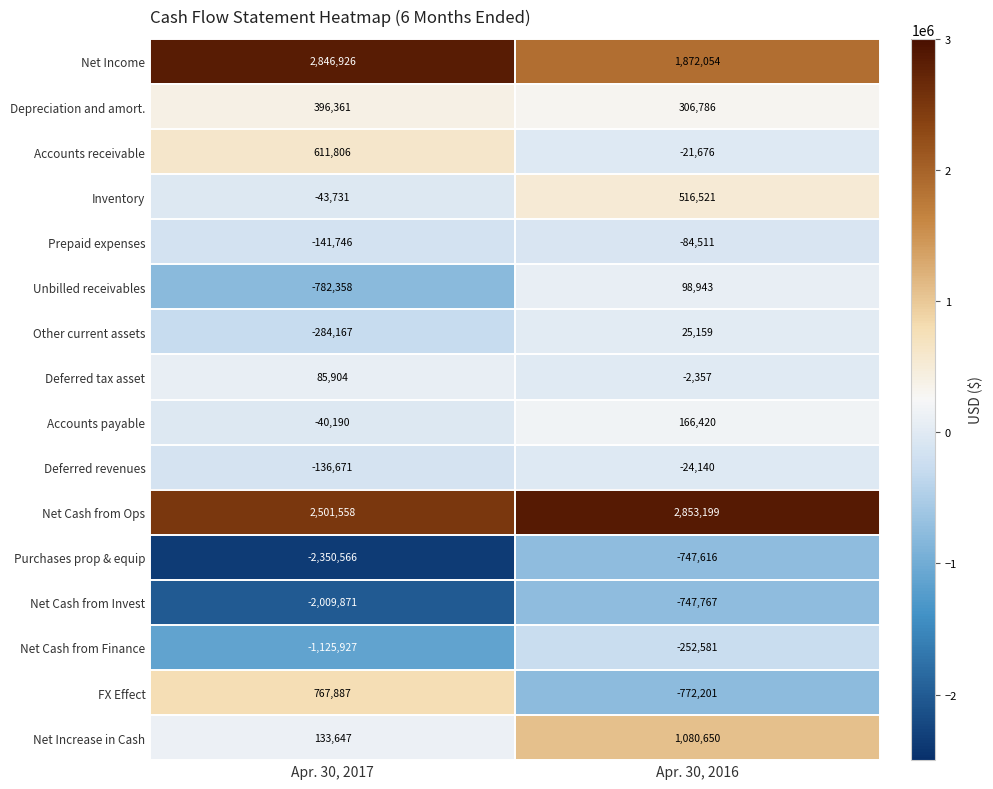

What is the difference between the highest and lowest values at Apr. 30, 2017?

5197492